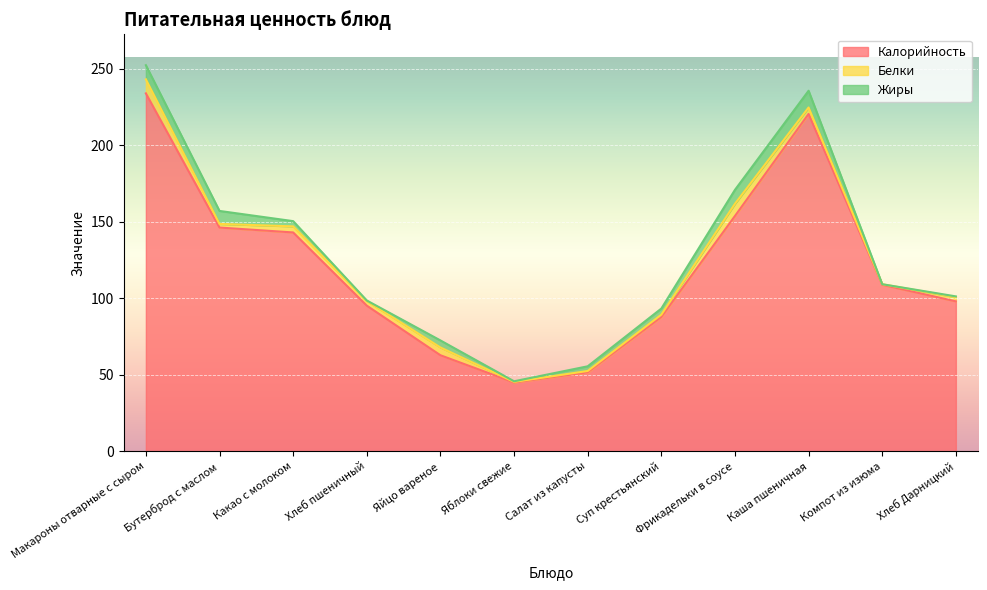

True or false: Жиры has more than 1 points higher than both neighbors.

True